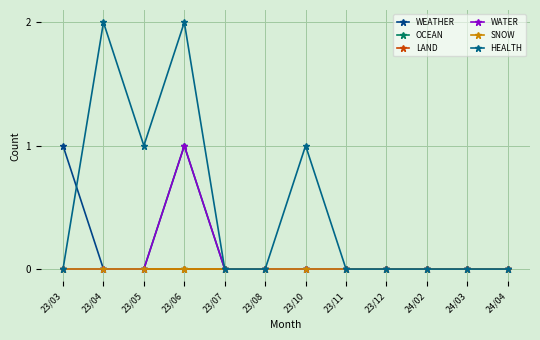

Is this an area chart (filled region under the line)?

No